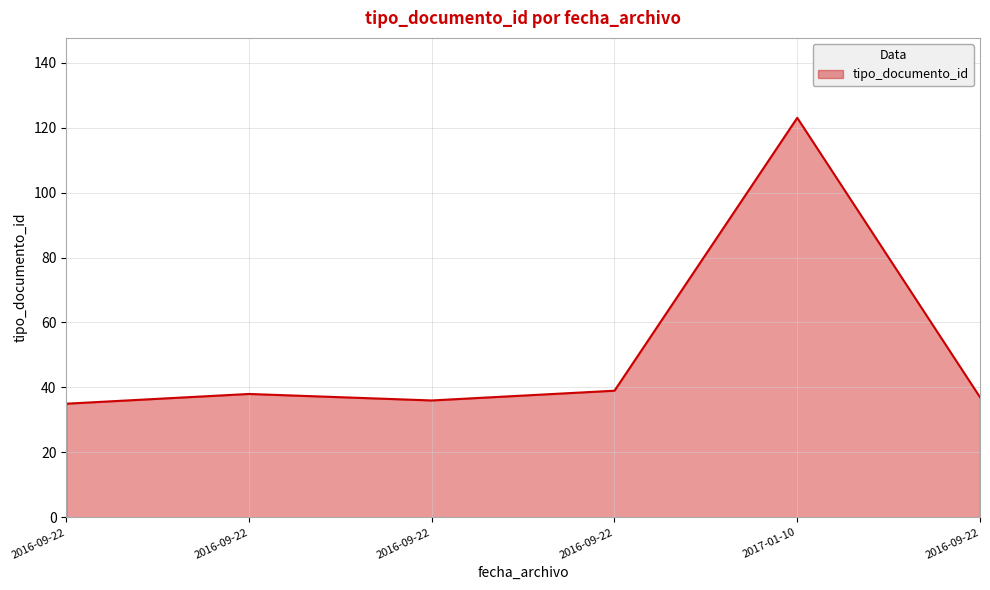

How many categories are shown in the chart?

6